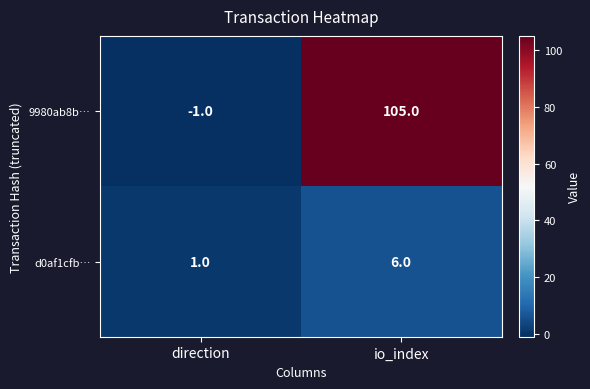

List the series in order of their peak value, highest first.

9980ab8b…, d0af1cfb…